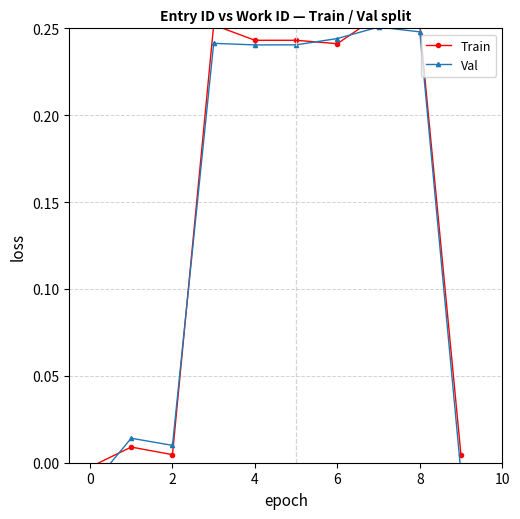

The Val series shows 0.4 at 10. True or false?

False